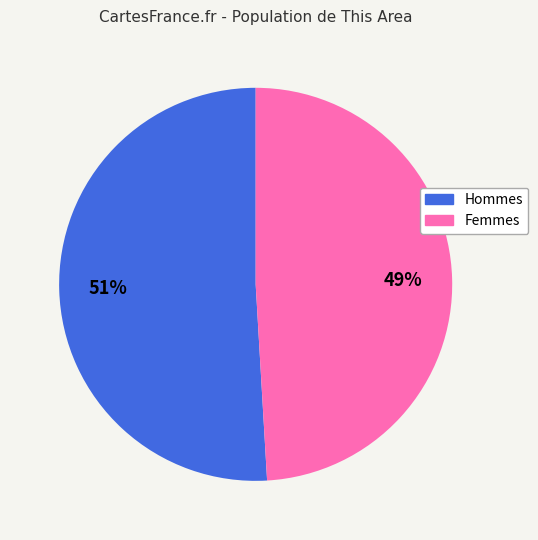

To the nearest percent, what is the average slice percentage?

50%